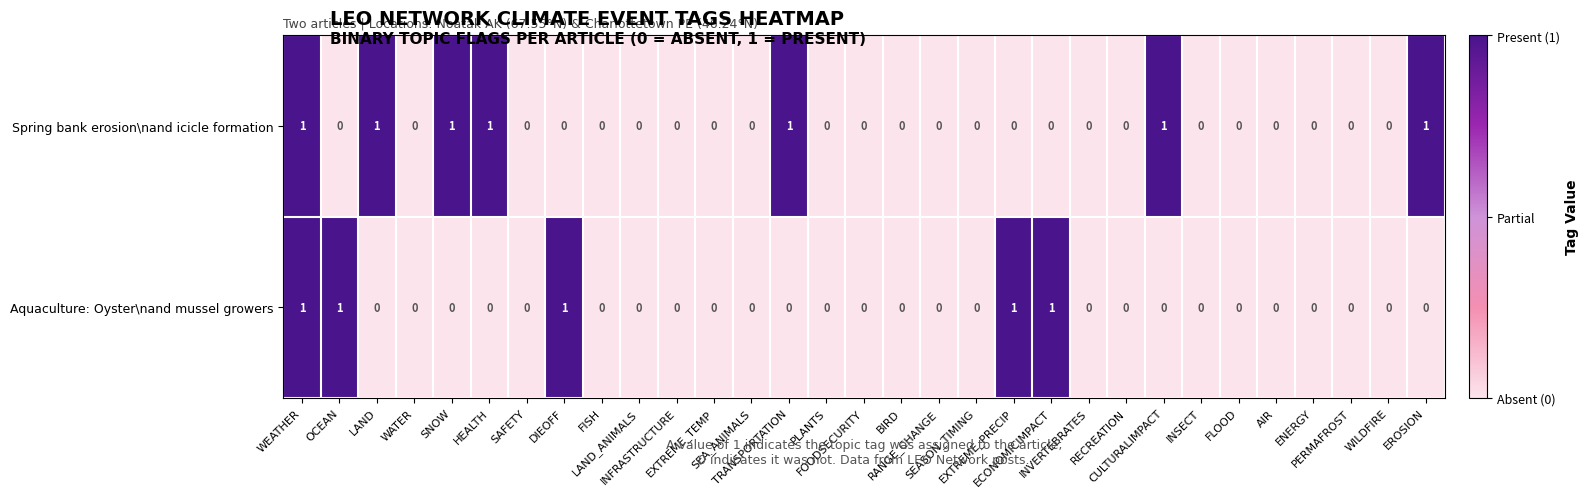

What is the sum of all Spring bank erosion\nand icicle formation values?

7